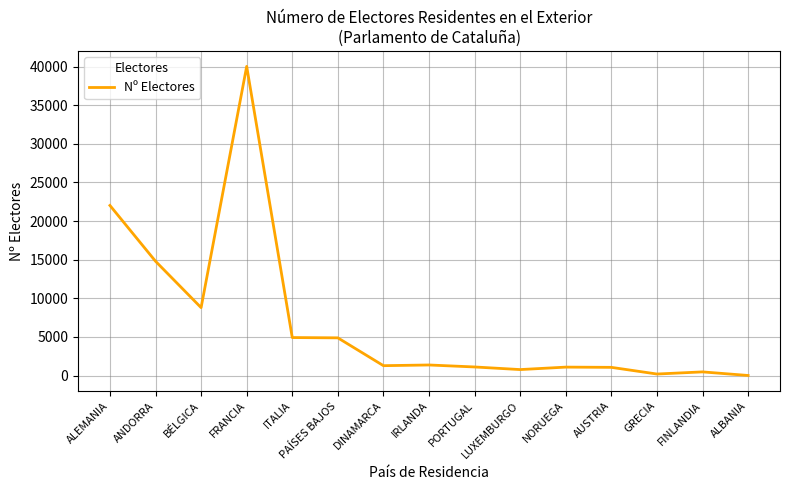

What is the ratio of the value at PORTUGAL to the value at IRLANDA?

0.8